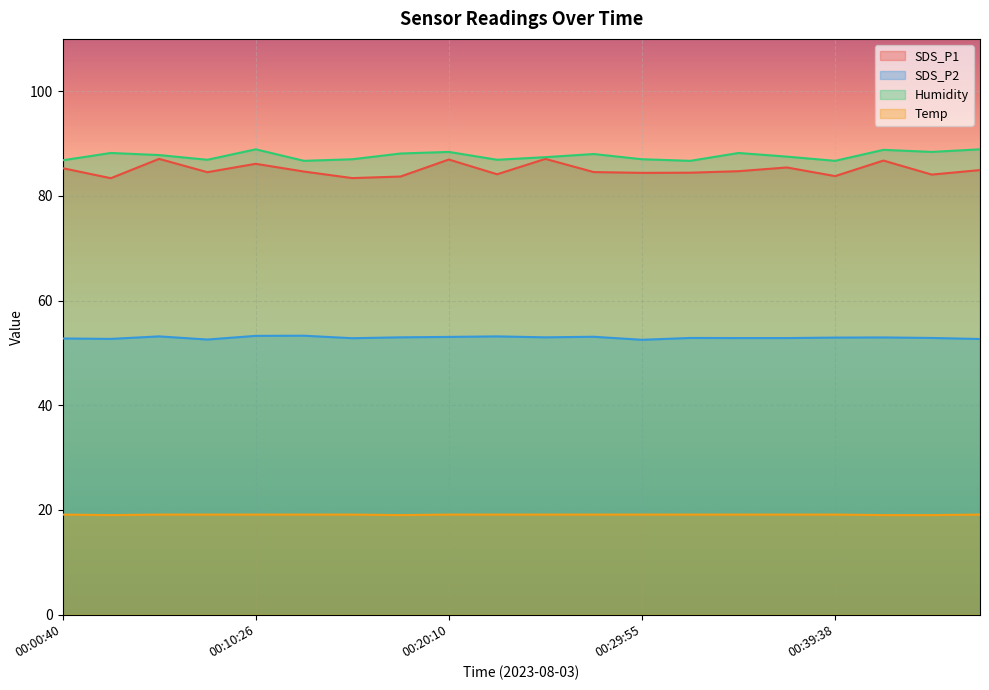

What is the total value across all series at 00:44:33?

244.3